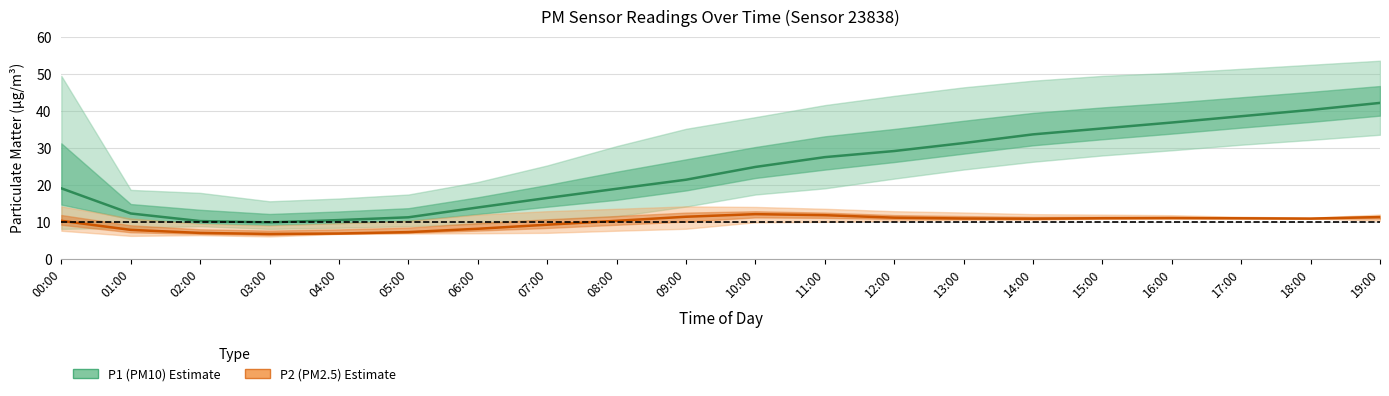

At how many categories does at least one series exceed 10?

19